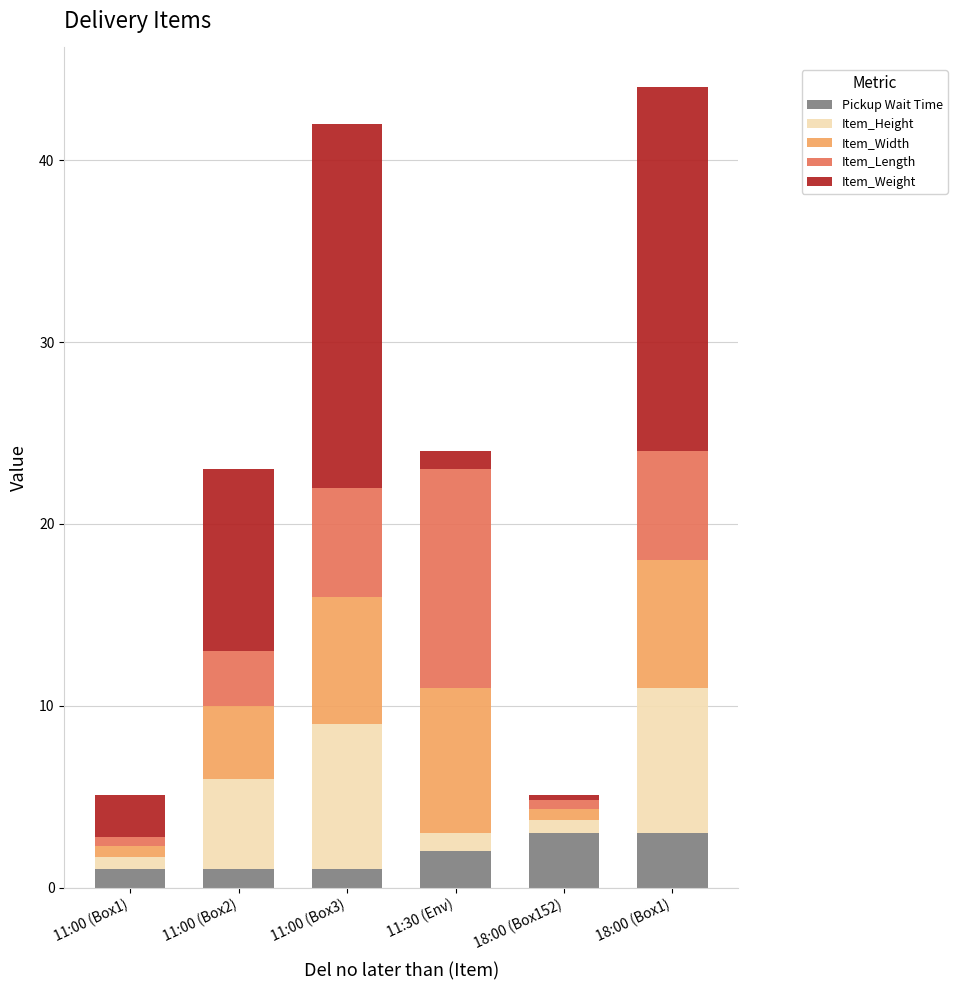

How many values in the Pickup Wait Time series are below 2?

3